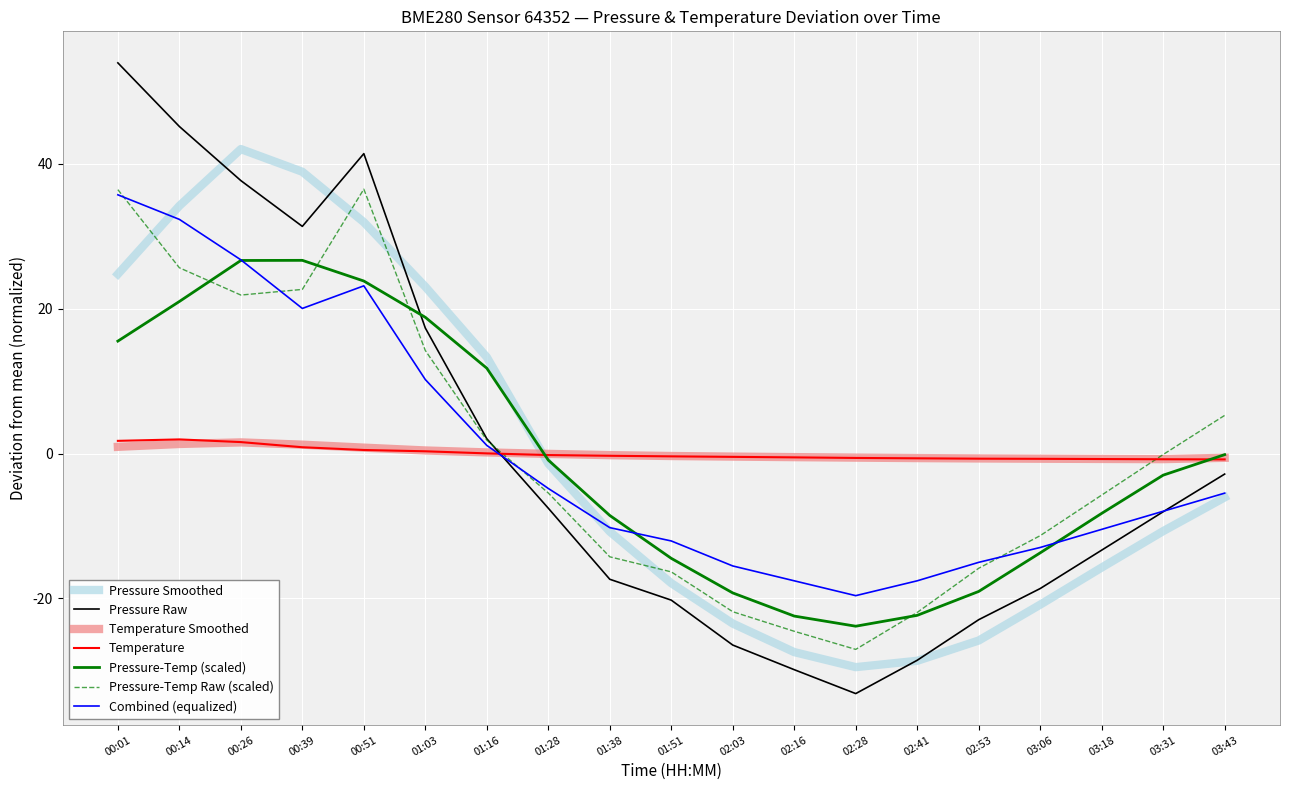

Between which two adjacent categories do Temperature and Pressure Raw first intersect?

01:16 and 01:28